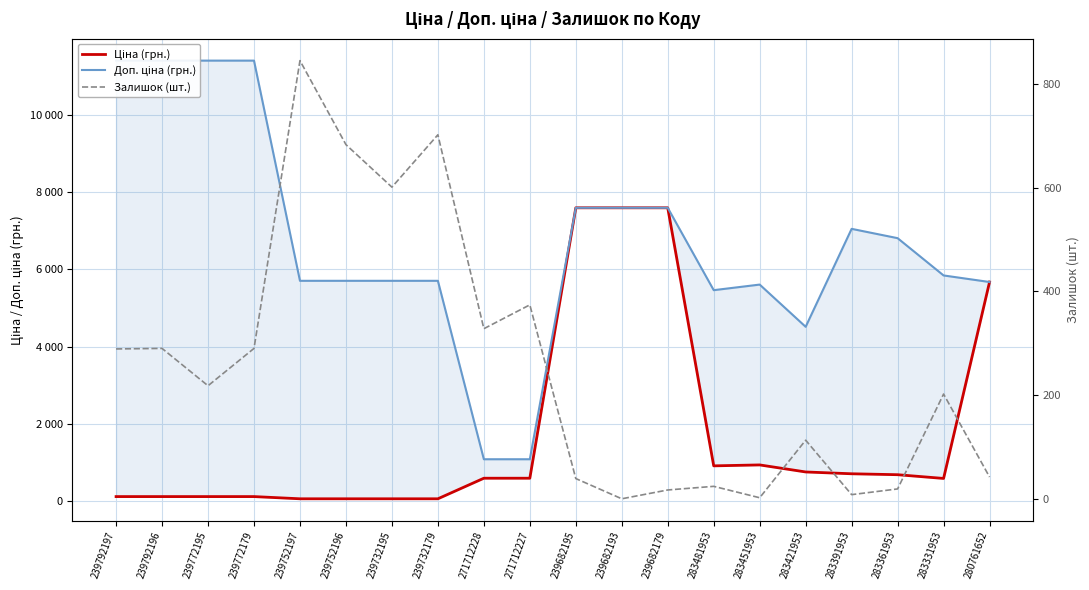

How many lines are shown in the chart?

3